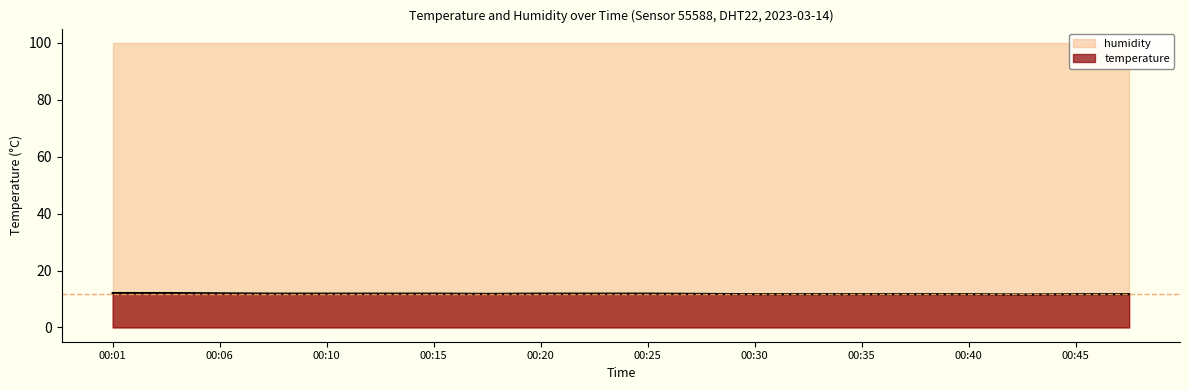

What is the sum of the values at 00:15 and 00:32?

23.6